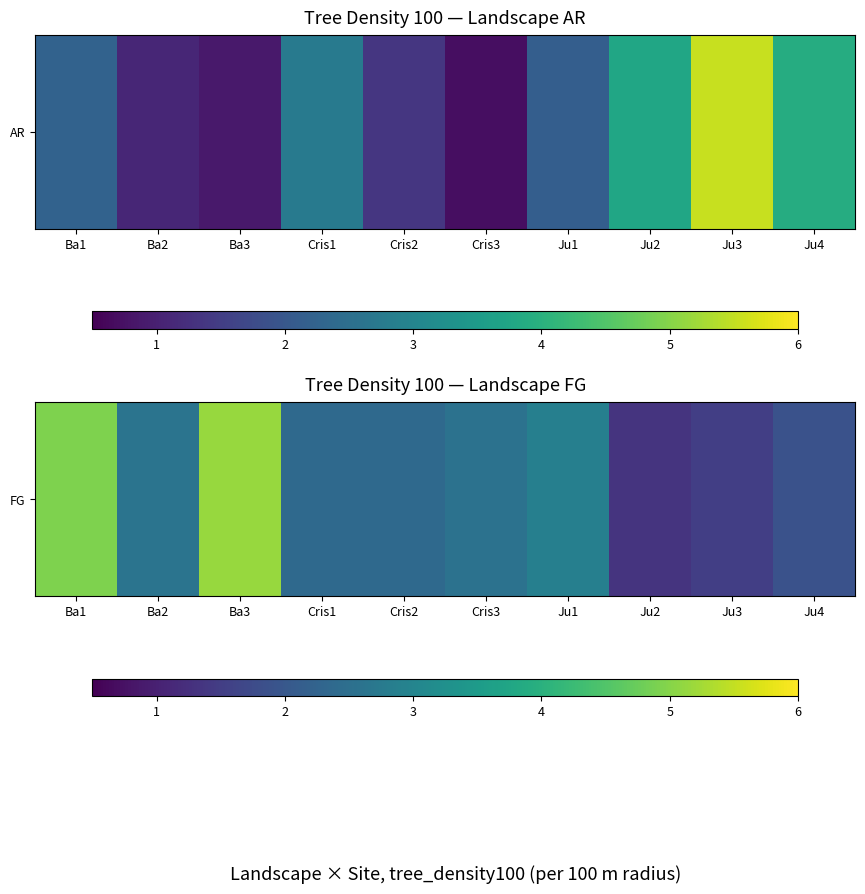

True or false: the data shows 1.1 at Ju3.

False